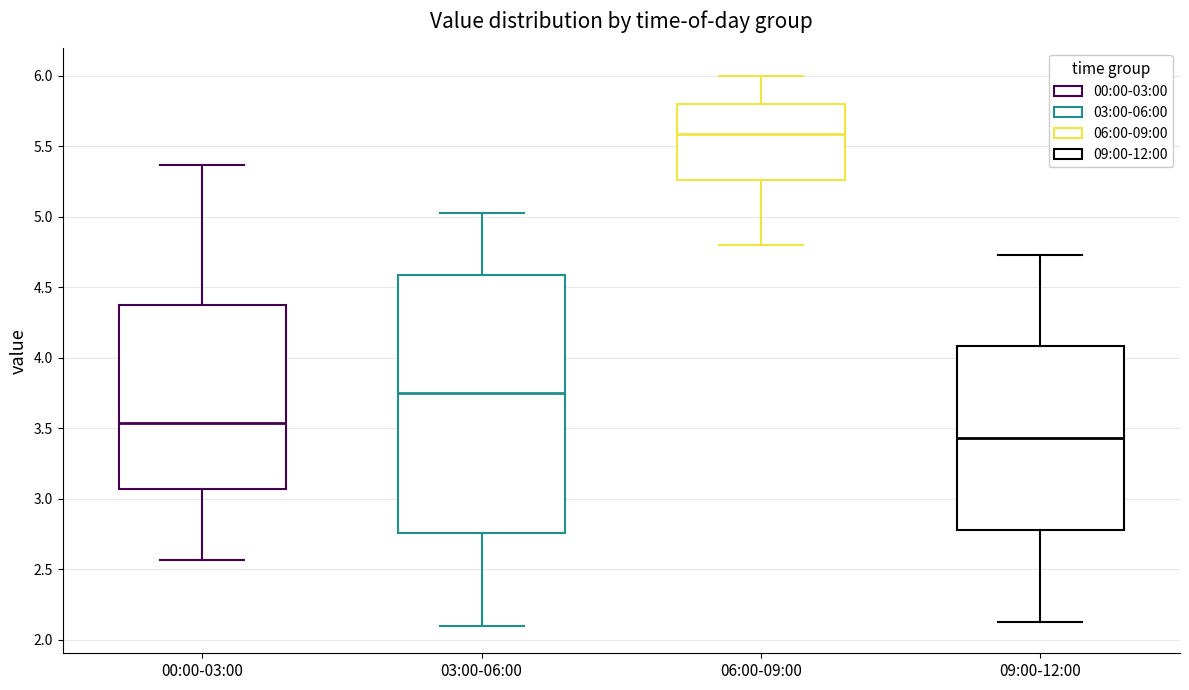

Which box is the tallest, from its lower edge to its upper edge?

03:00-06:00